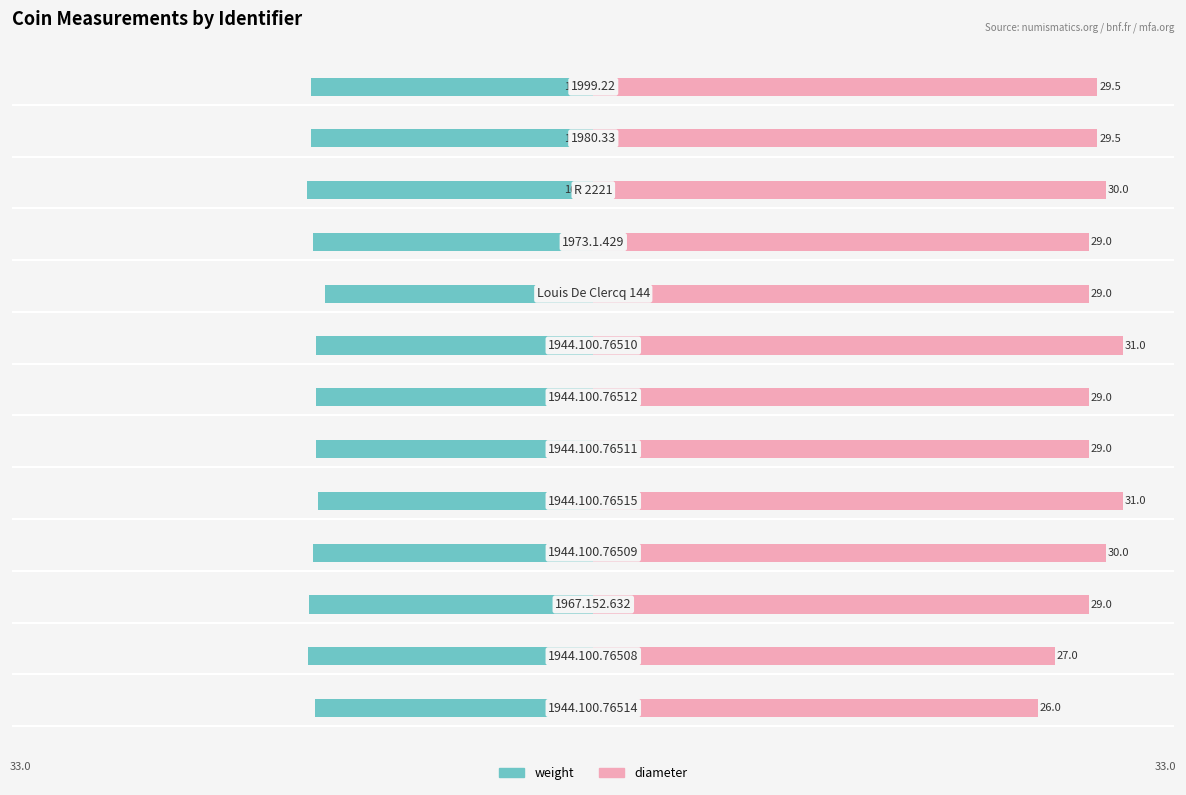

How many groups of bars are there?

13